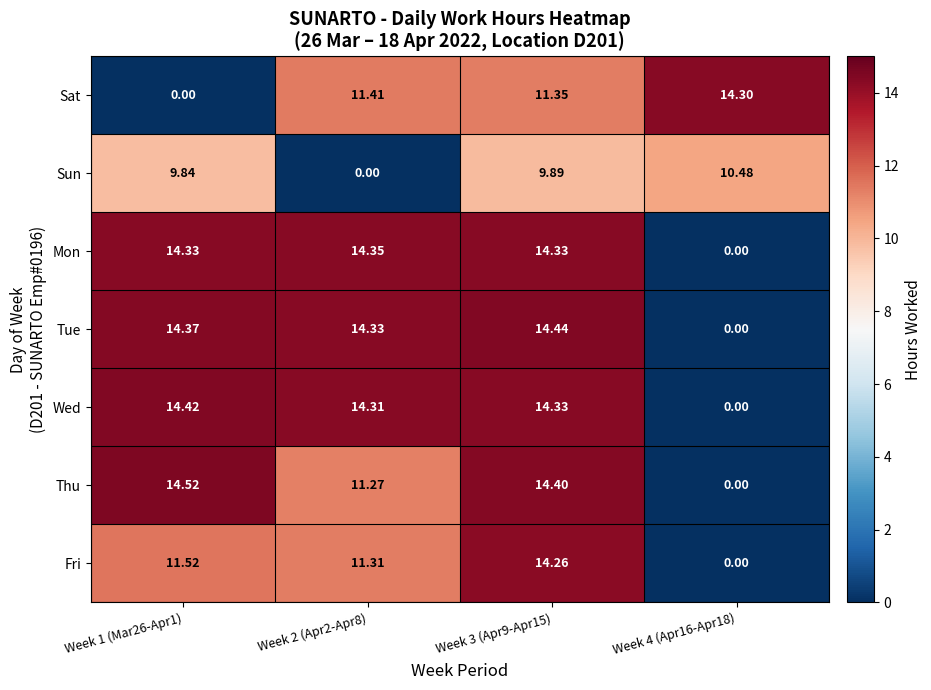

Which series has the largest total across all categories?

Tue